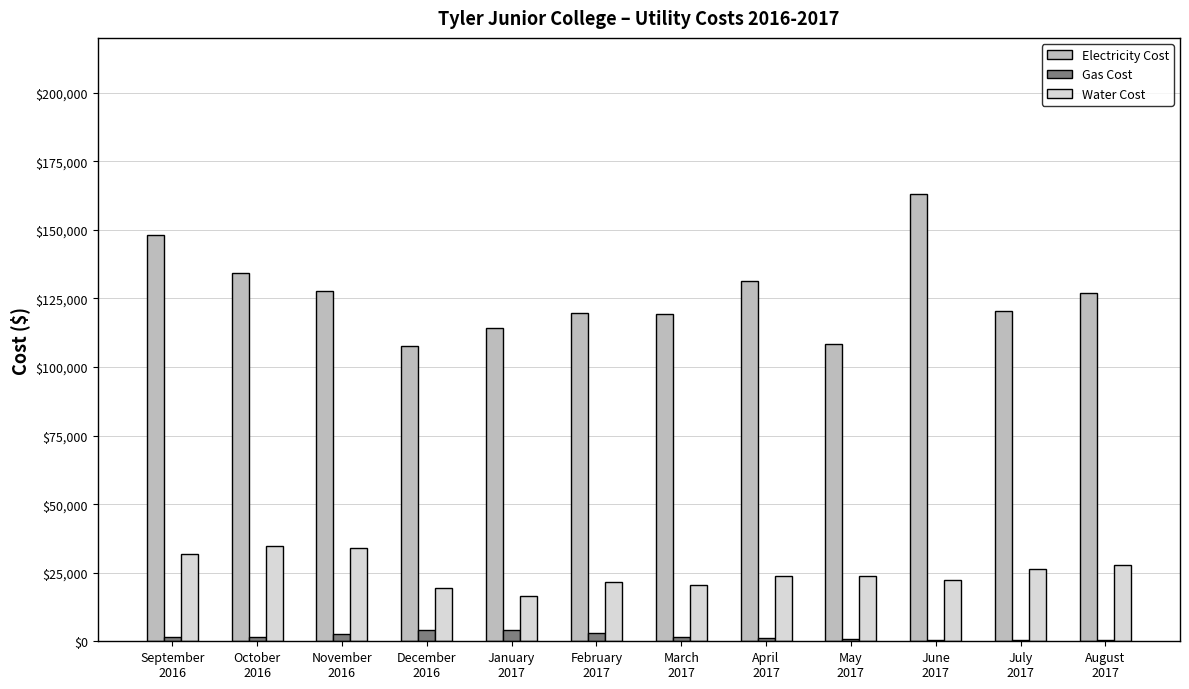

Which series has the largest total across all categories?

Electricity Cost